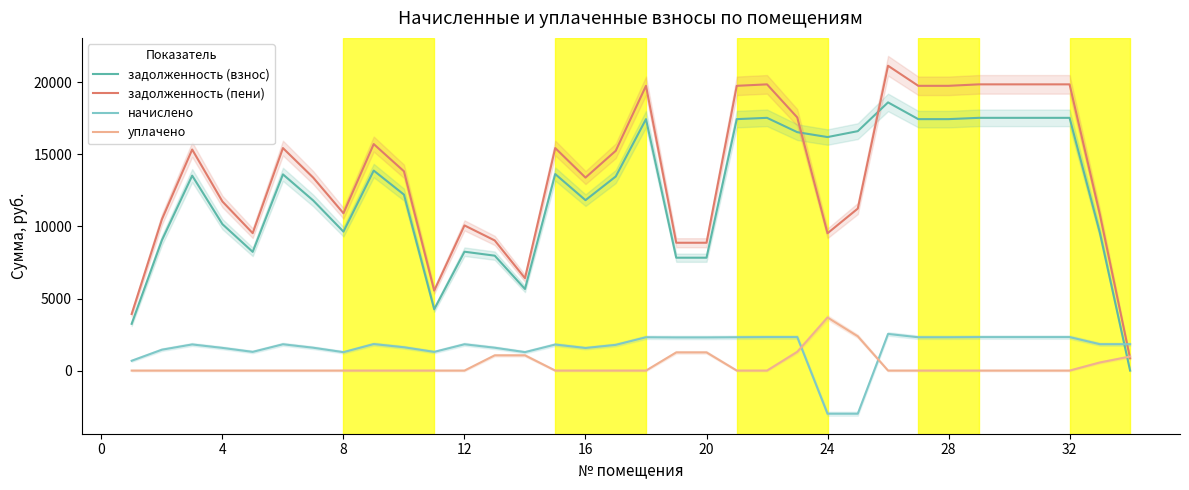

After their last crossing, which series has the higher values: начислено or задолженность (взнос)?

начислено